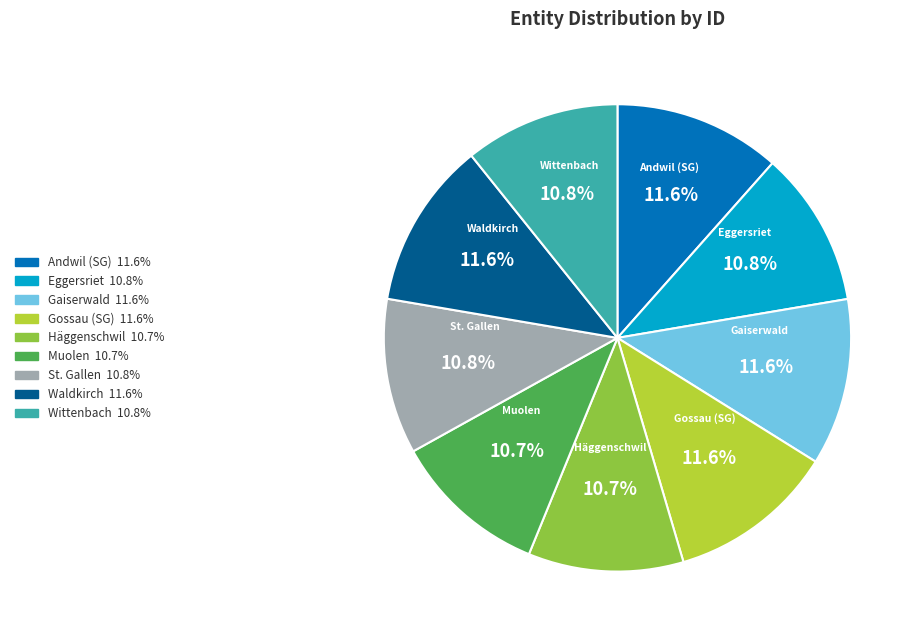

Is the sum of St. Gallen 10.8% and Eggersriet 10.8% greater than half?

No